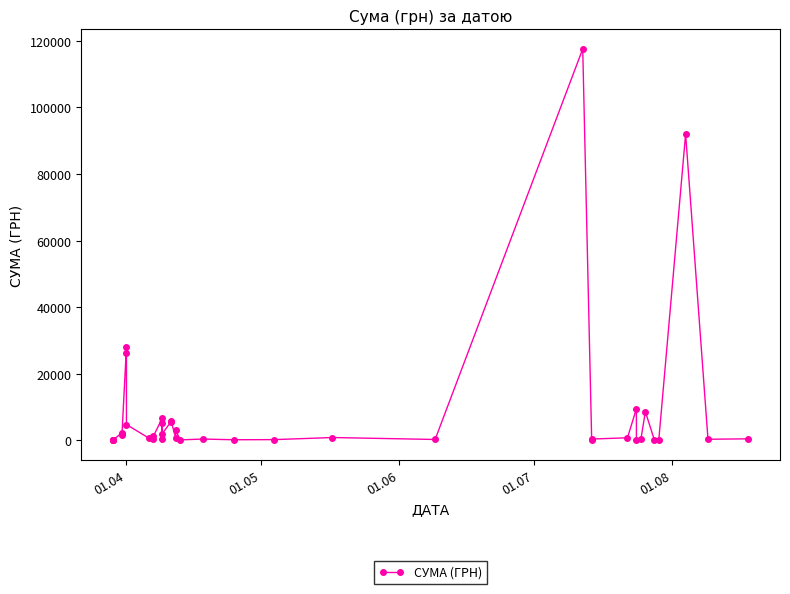

What is the greatest value displayed?

117568.8